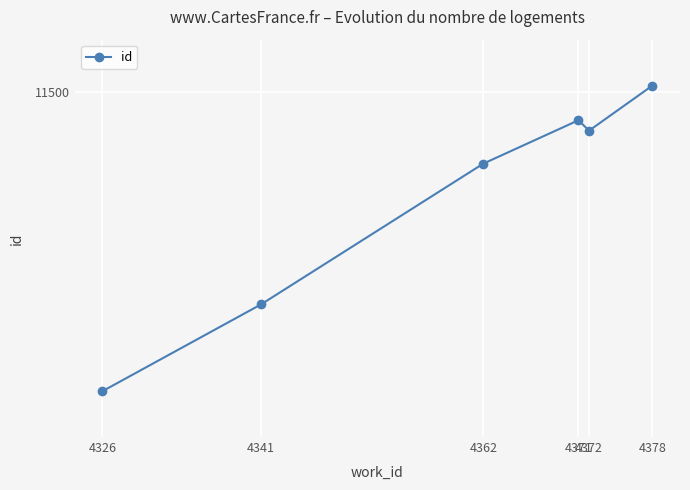

Does the chart have visible grid lines?

Yes